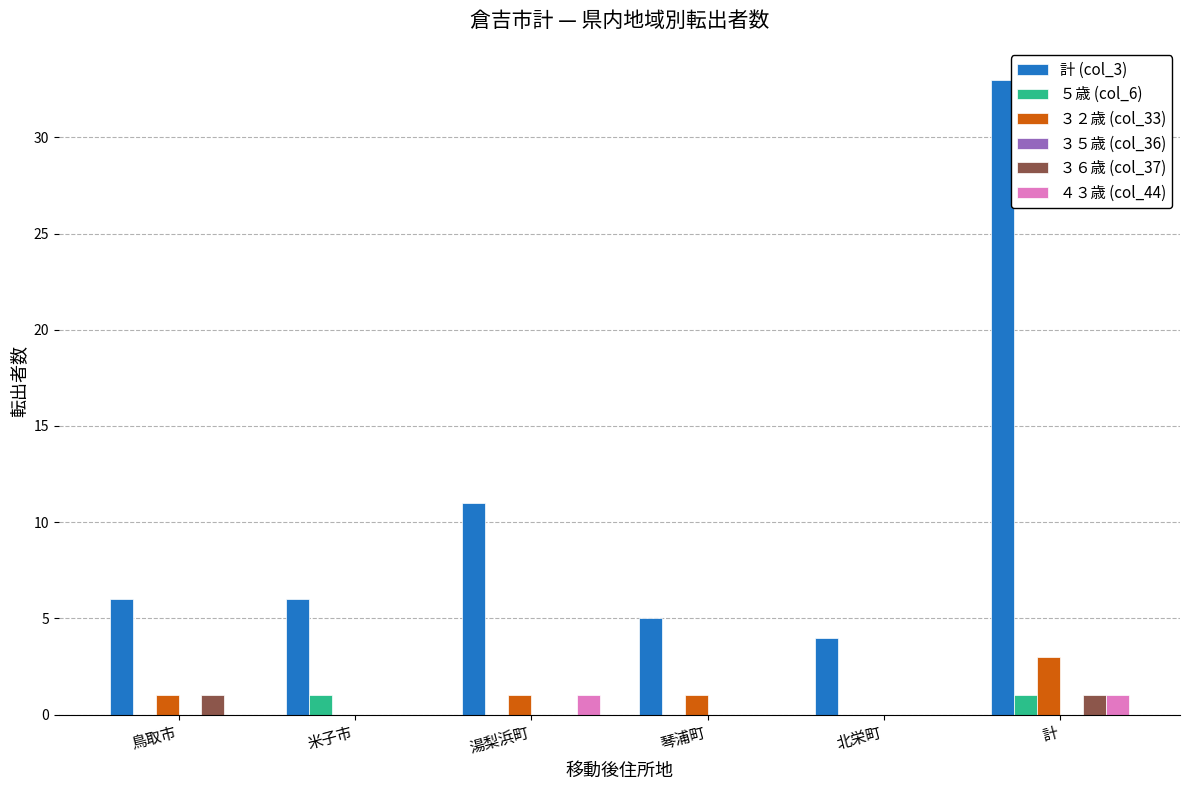

Is the value of ５歳 (col_6) at 北栄町 greater than the value of ３２歳 (col_33) at 計?

No